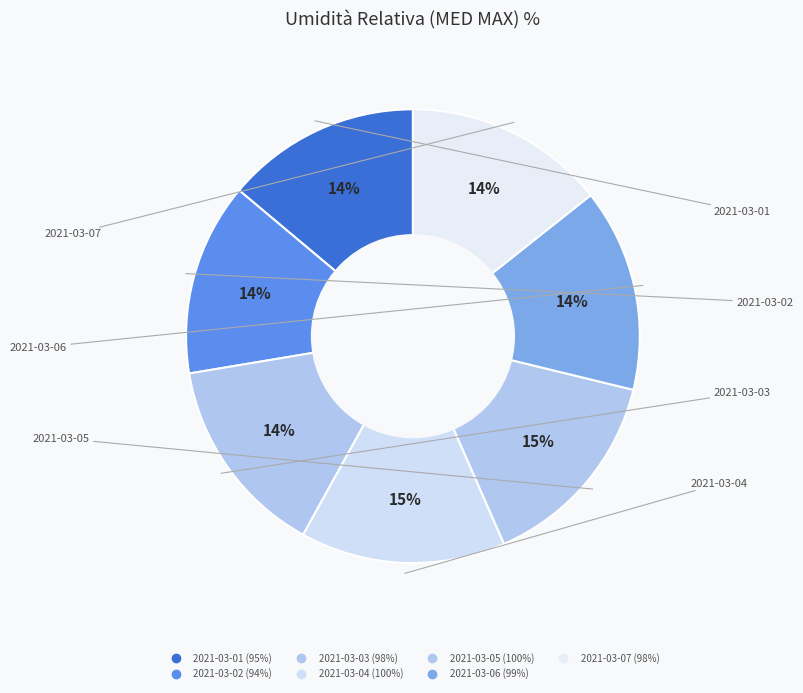

Count the number of slices in the pie.

7